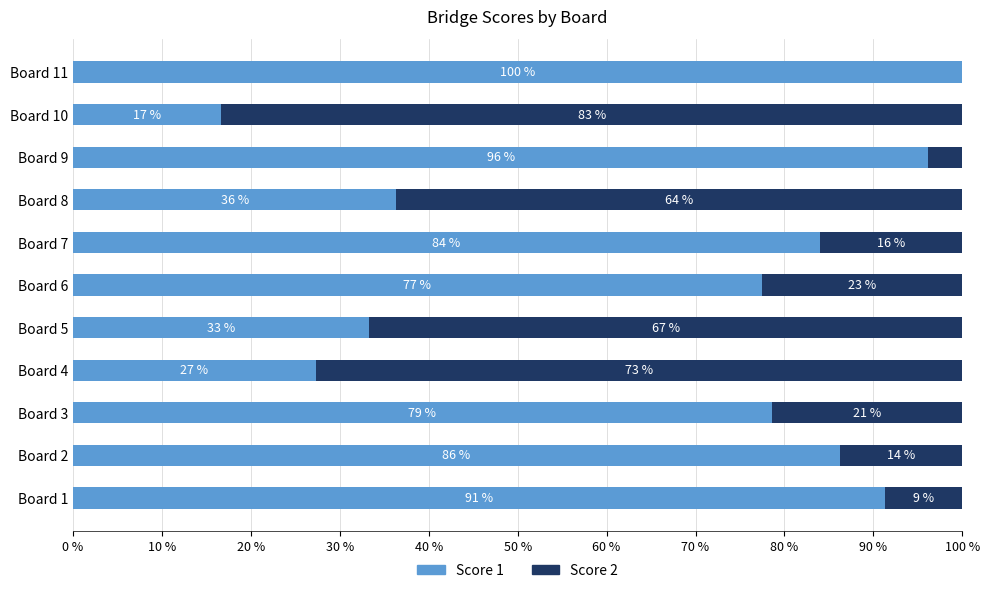

What are all the series names shown in the legend?

Score 1, Score 2